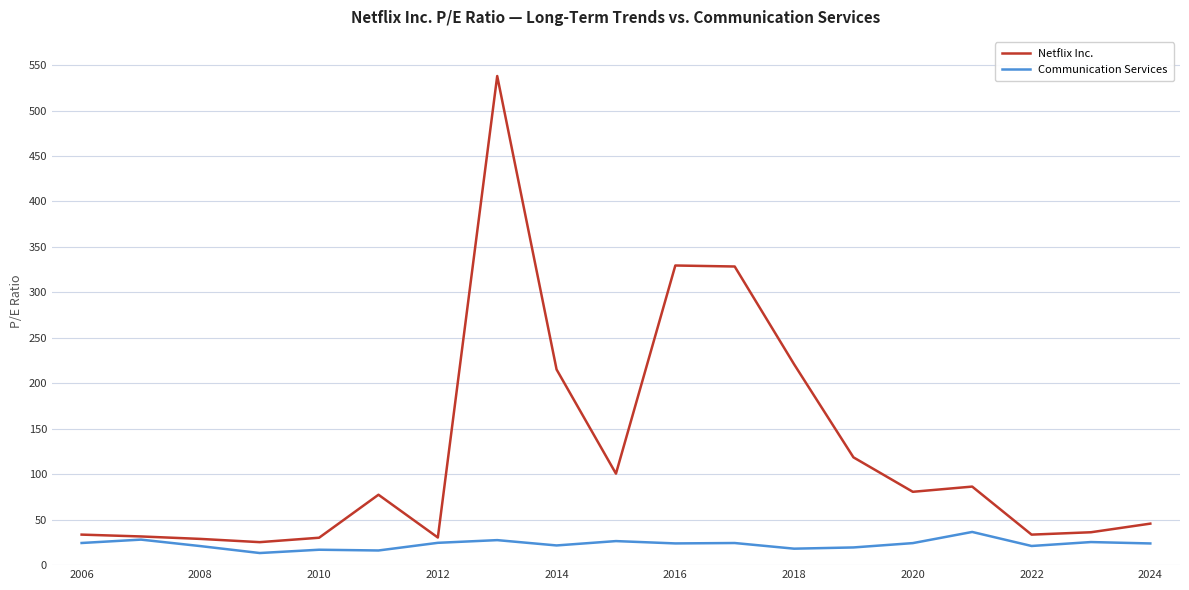

Rank the series by their average value, from highest to lowest.

Netflix Inc., Communication Services